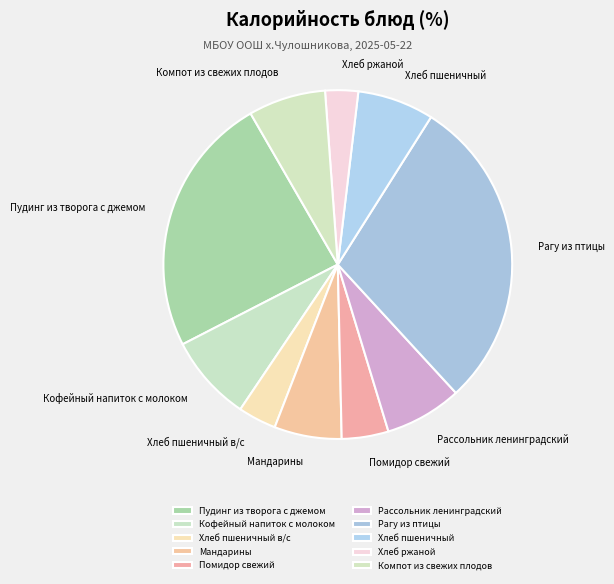

Is there any slice that represents more than half of the pie?

No